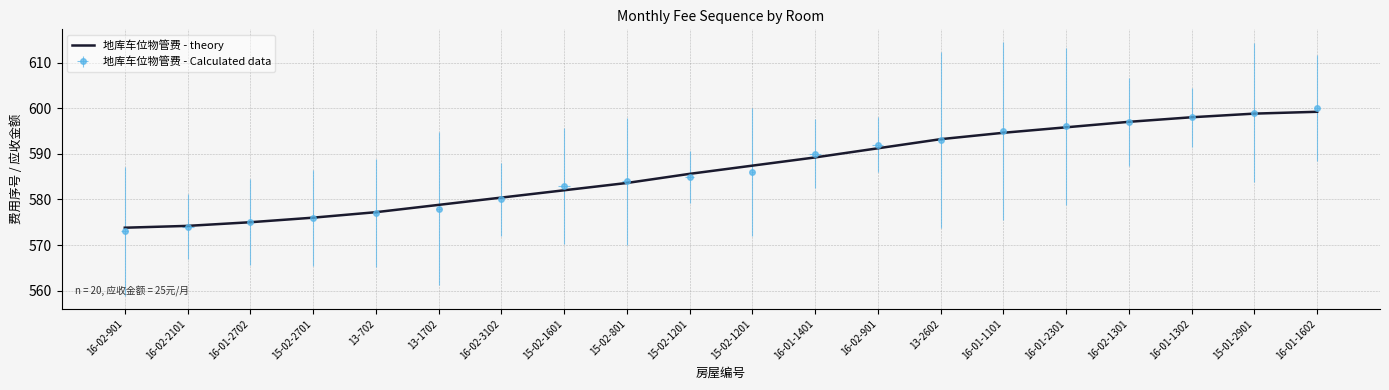

At which label does the data first exceed 587?

15-02-1201